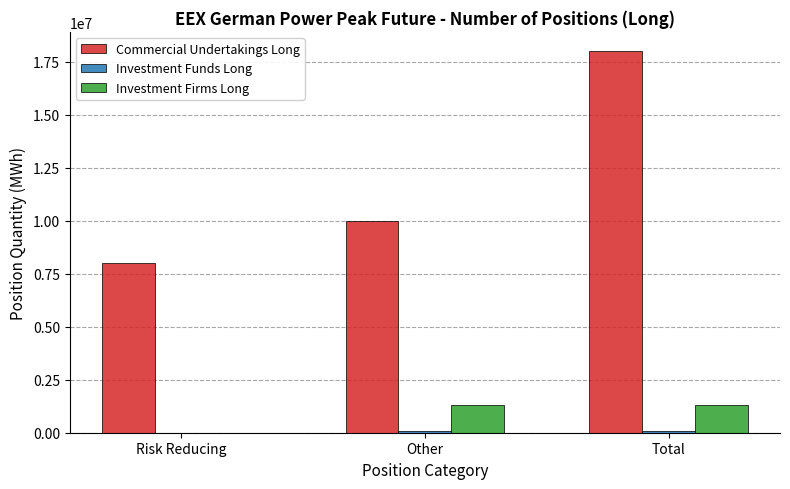

Which series has the widest spread of values?

Commercial Undertakings Long